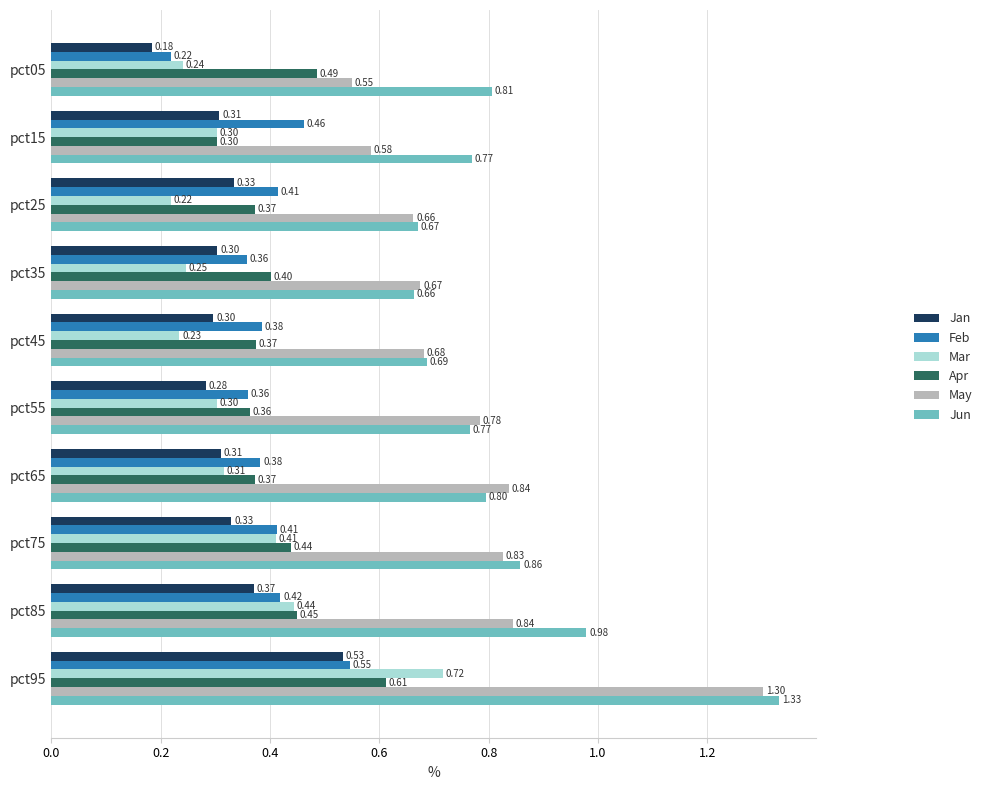

List the series in order of their peak value, lowest first.

Jan, Feb, Apr, Mar, May, Jun